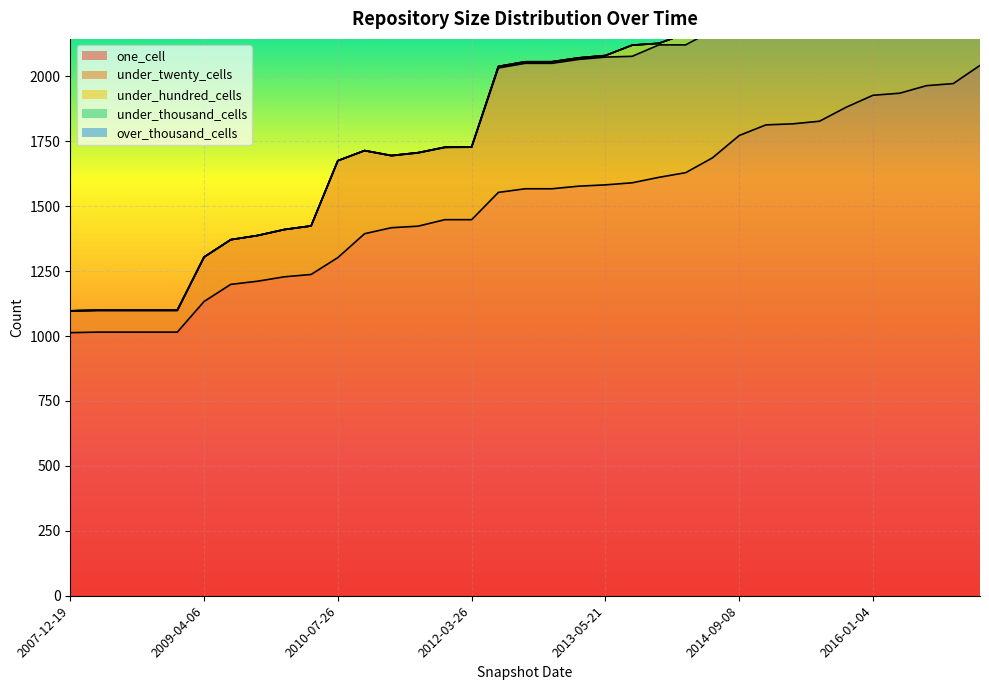

What is the average value of the under_thousand_cells series?

1